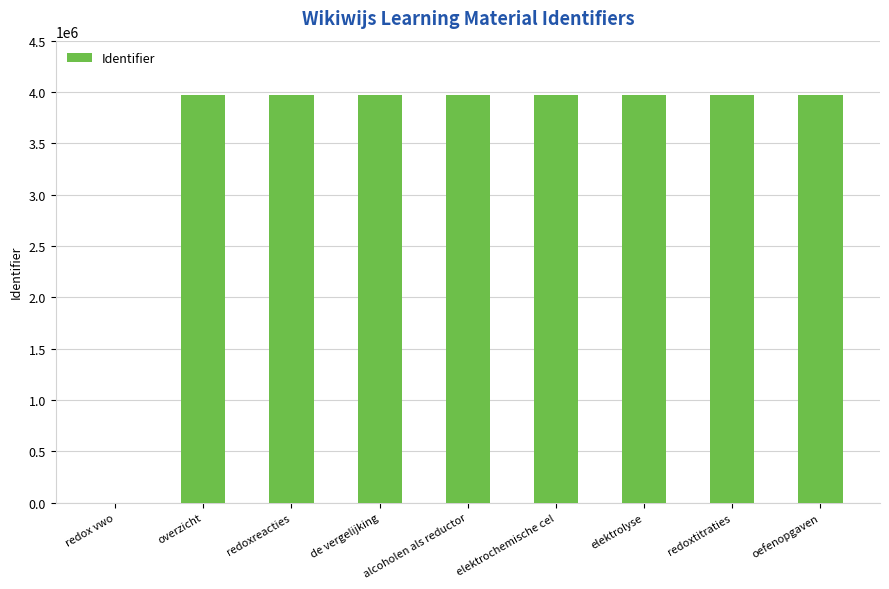

Read the value at elektrochemische cel, to the nearest 50.

3970450